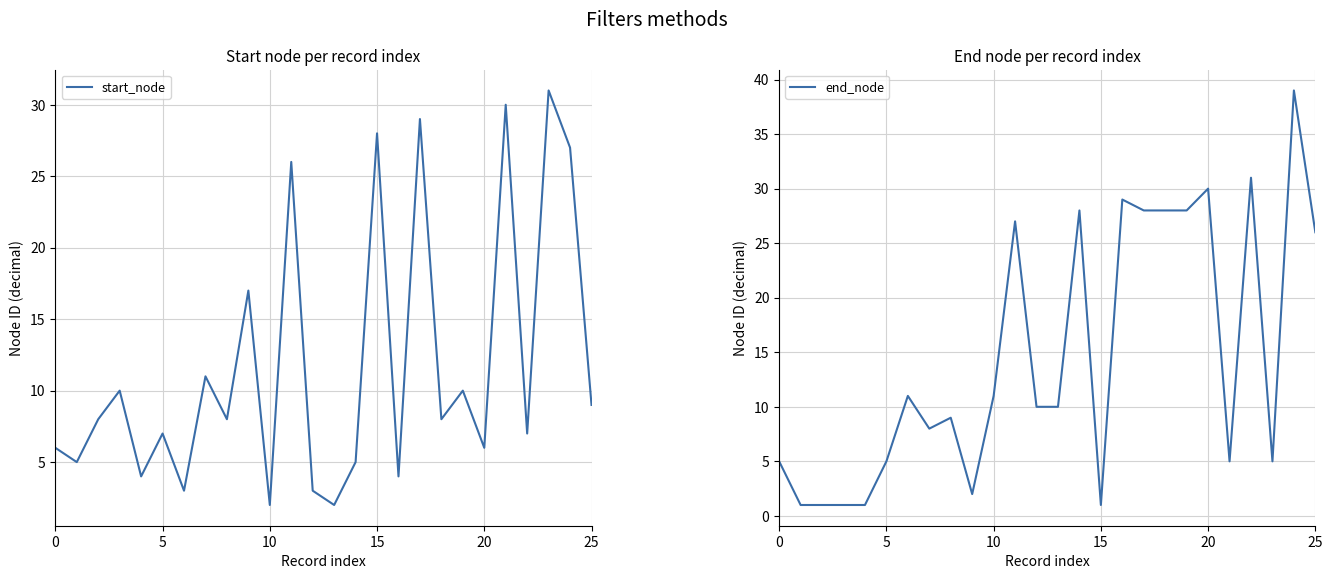

Reading left to right, list all the values displayed in this chart.

start_node: 6	5	8	10	4	7	3	11	8	17	2	26	3	2	5	28	4	29	8	10	6	30	7	31	27	9
end_node: 5	1	1	1	1	5	11	8	9	2	11	27	10	10	28	1	29	28	28	28	30	5	31	5	39	26